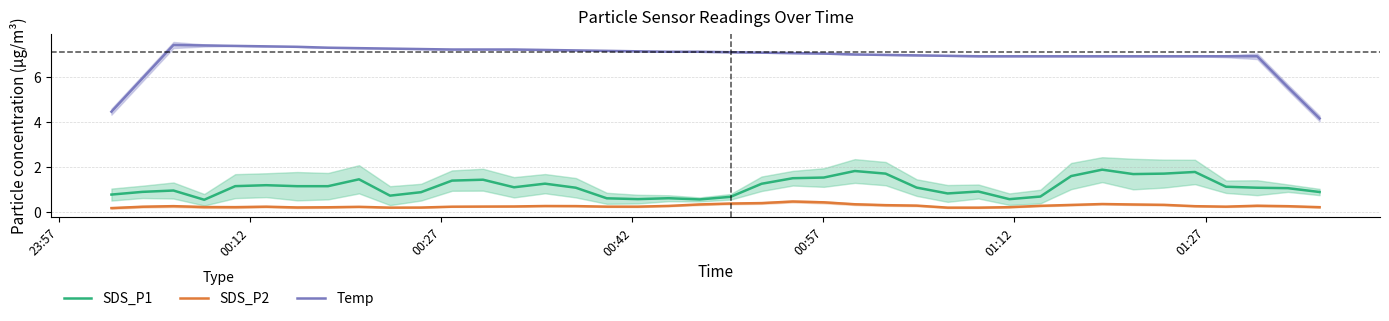

What are all the series names shown in the legend?

SDS_P1, SDS_P2, Temp